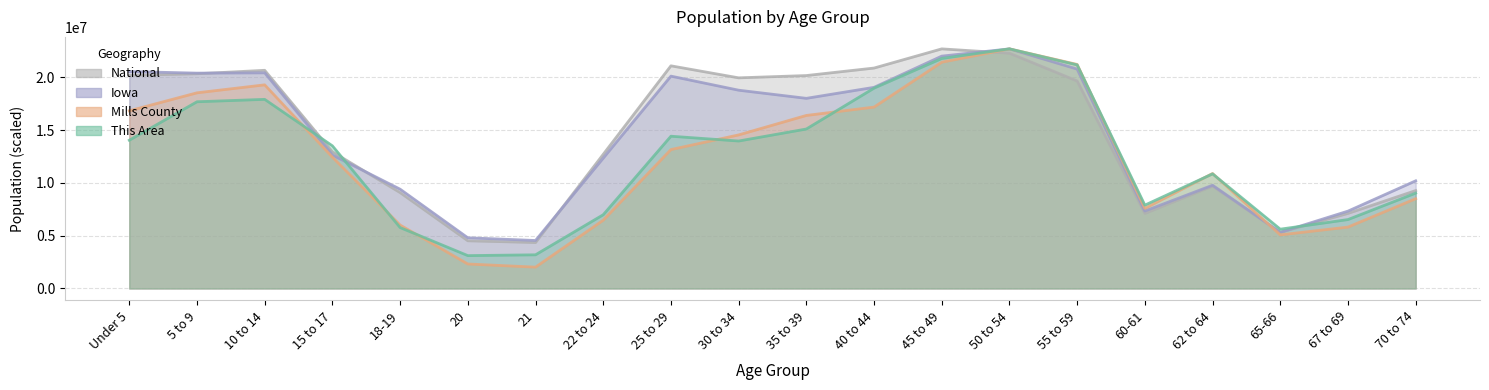

What is the highest value of the Mills County series?

22708591.0